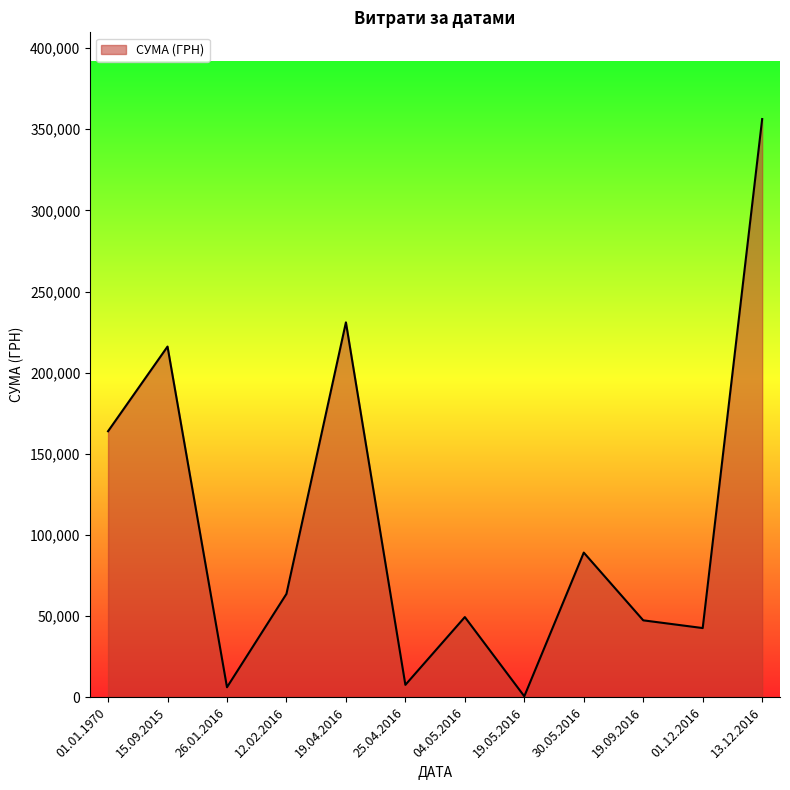

Count the number of data series in this chart.

1